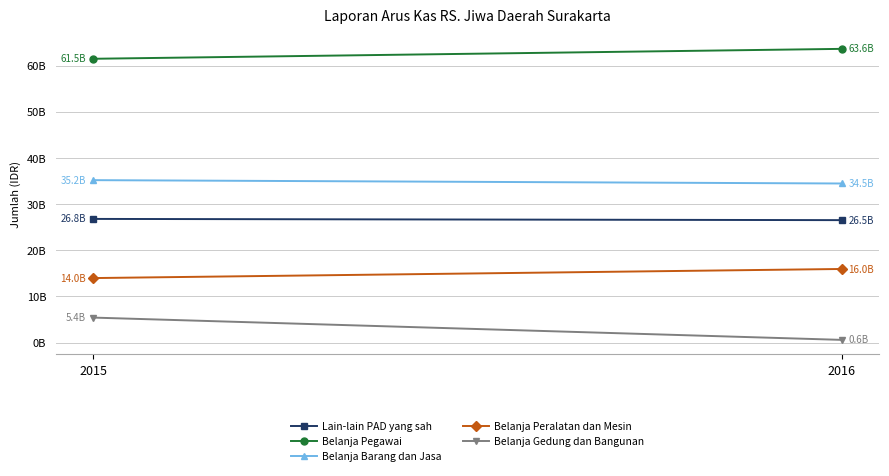

How many data points in Belanja Pegawai are less than 63645338097?

1